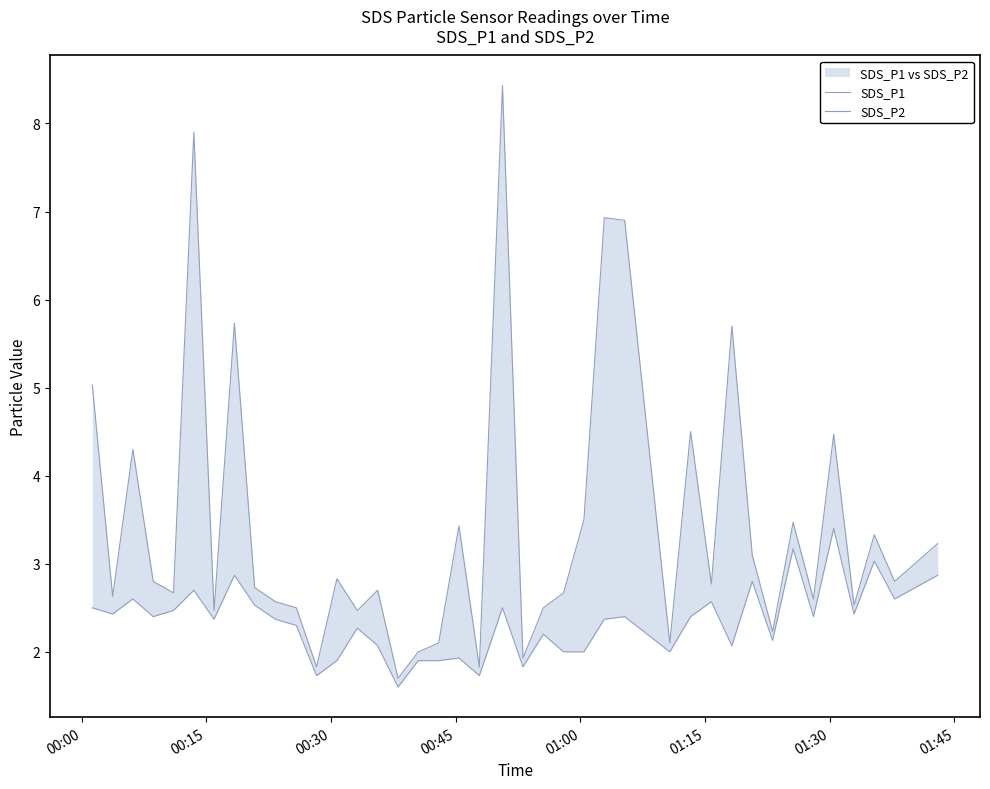

True or false: SDS_P1 and SDS_P2 intersect in this chart.

False